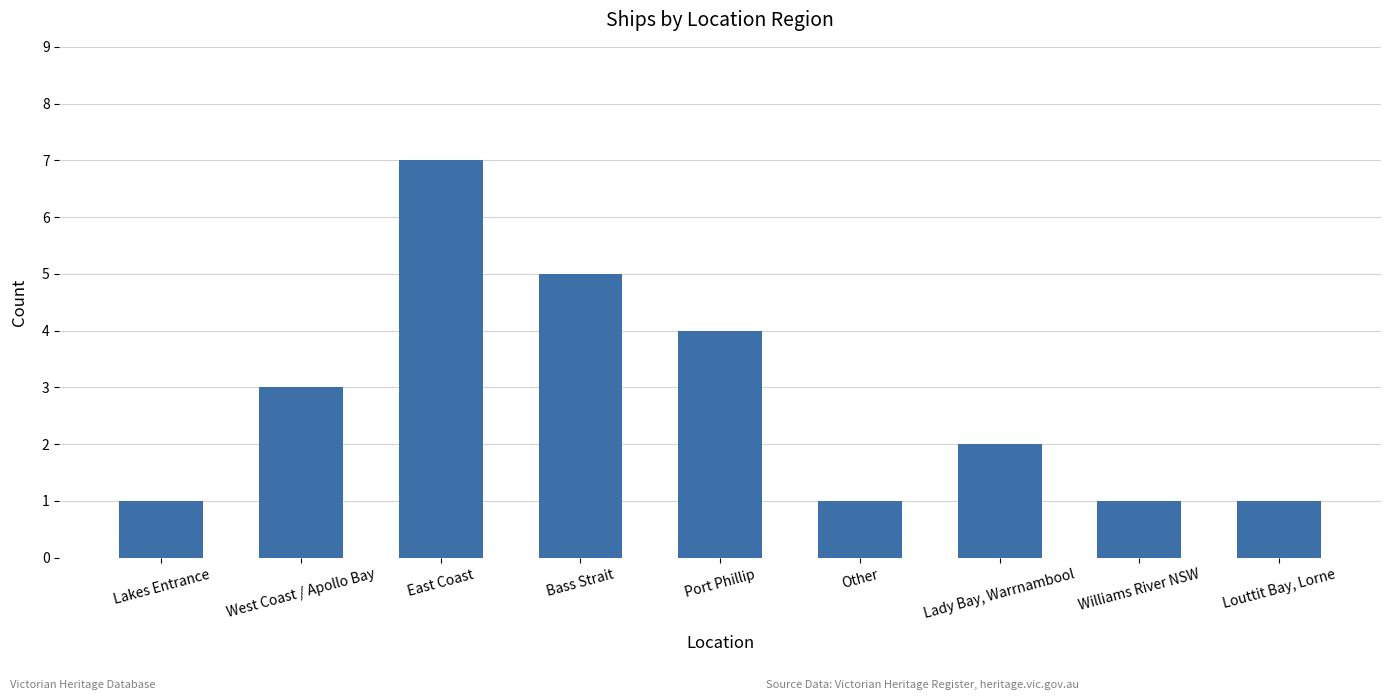

What is the change in value from East Coast to Port Phillip?

-3